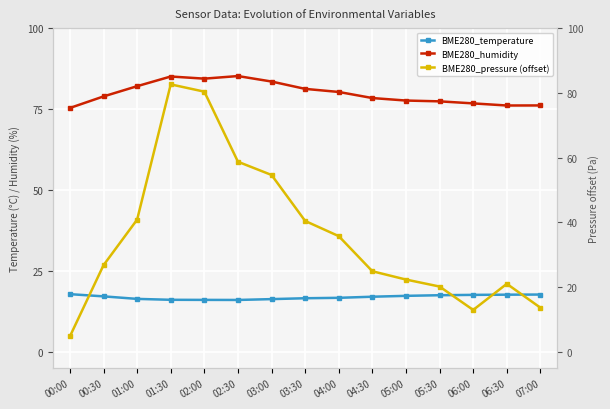

At how many categories does at least one series exceed 39?

15